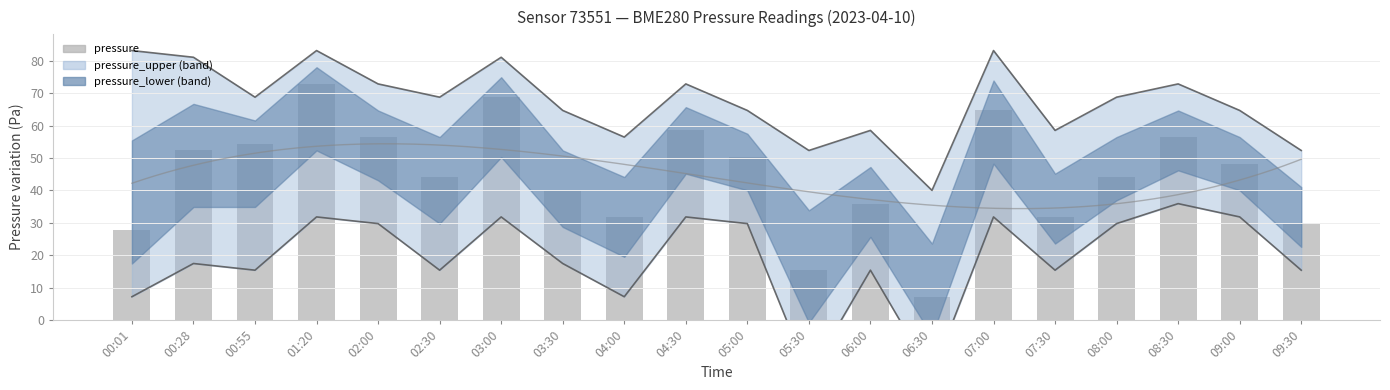

Rank the series by their average value, from highest to lowest.

pressure_upper, pressure, pressure_lower